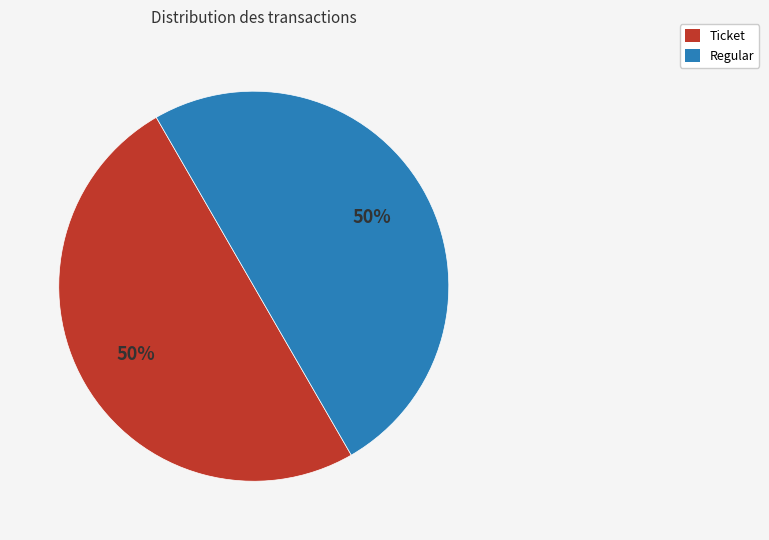

The Ticket slice represents 62% of the pie. True or false?

False